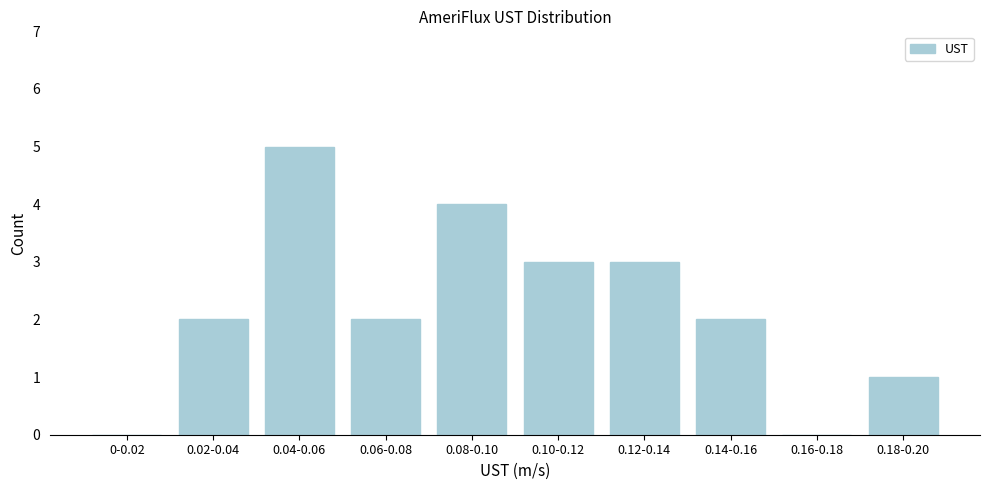

Reading left to right, what are all the values shown in this chart?

0-0.02=0	0.02-0.04=2	0.04-0.06=5	0.06-0.08=2	0.08-0.10=4	0.10-0.12=3	0.12-0.14=3	0.14-0.16=2	0.16-0.18=0	0.18-0.20=1